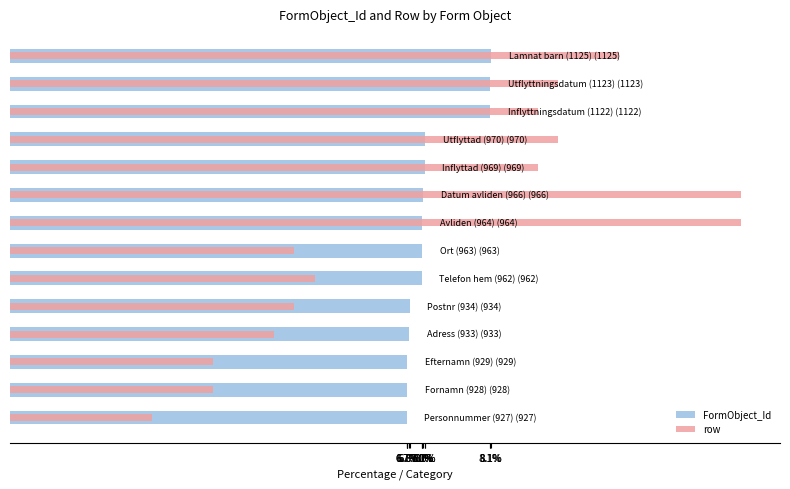

What value does the row series have at 6.8%?

4.8